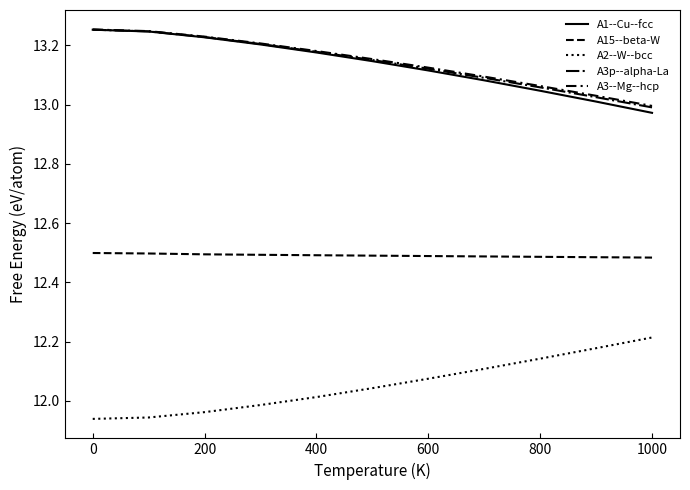

How many distinct data groups are displayed?

5